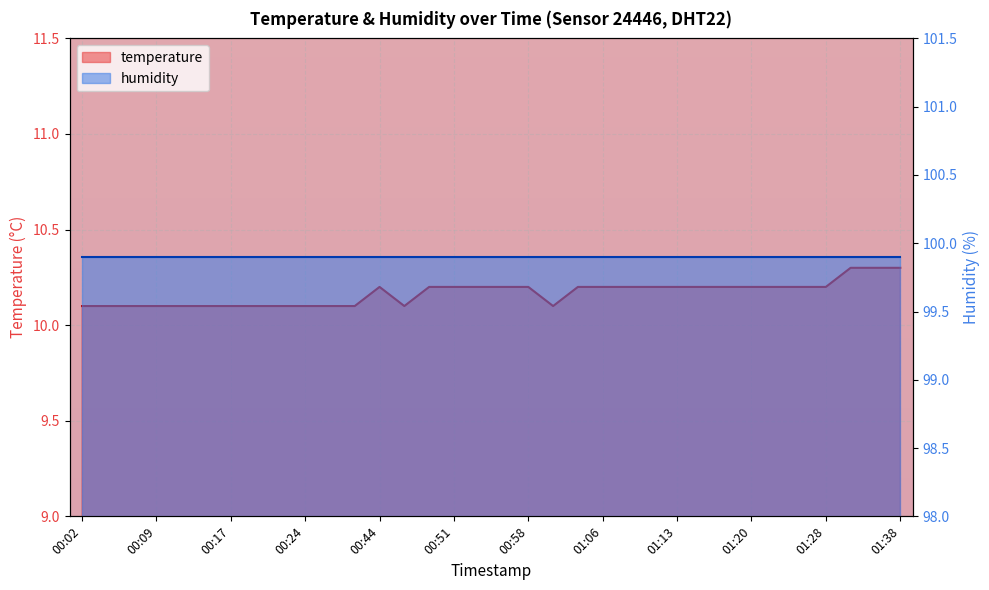

Approximately how many times larger is the value at 00:58 compared to 00:53?

1.0